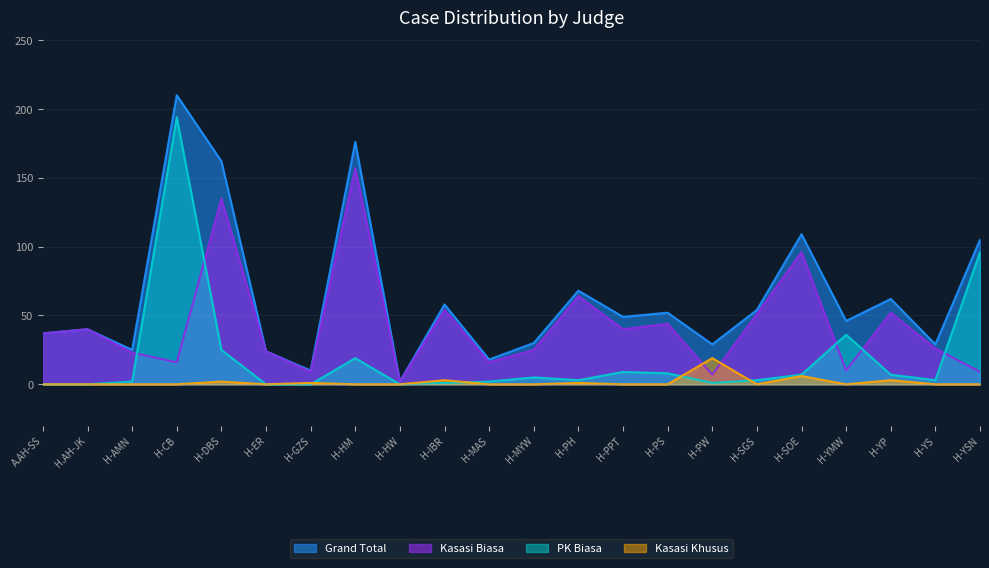

How many data points in Kasasi Biasa are less than 37?

11